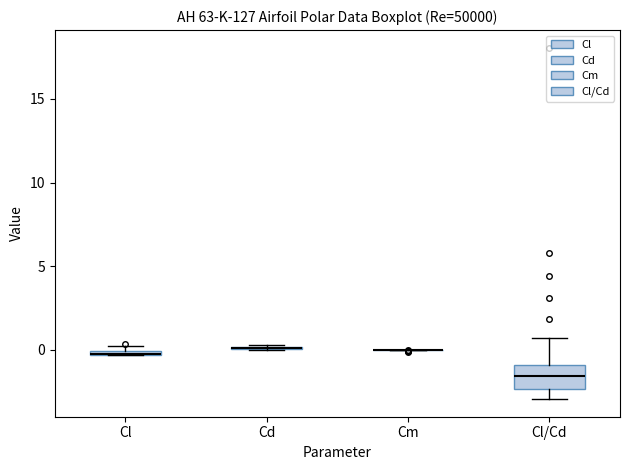

Which box is the tallest, from its lower edge to its upper edge?

Cl/Cd